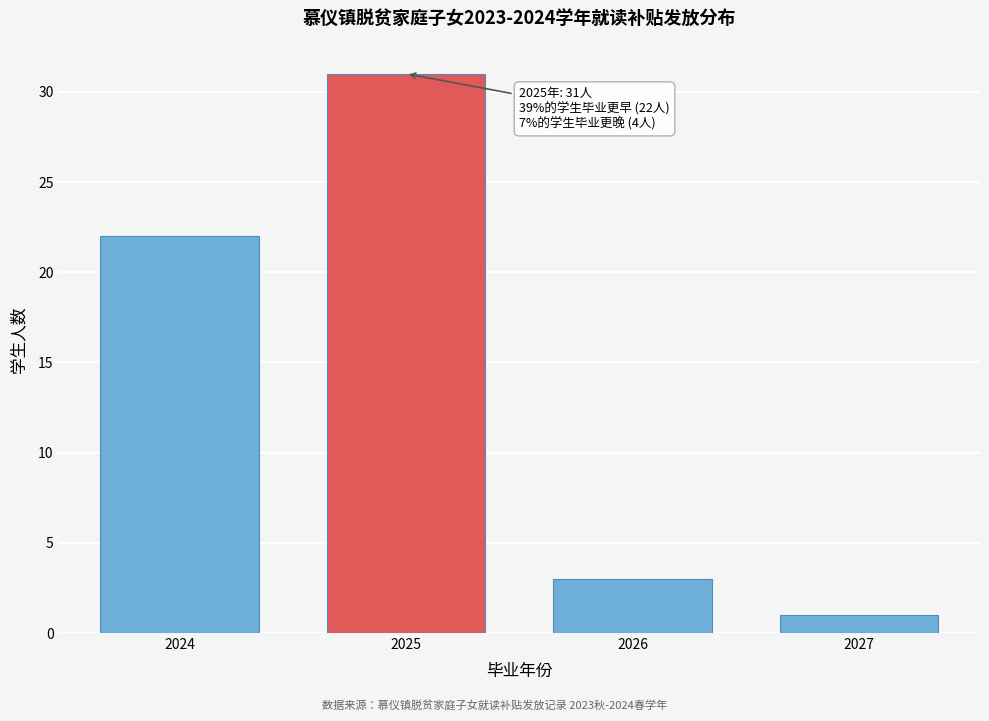

Reading left to right, what are all the values shown in this chart?

22	31	3	1